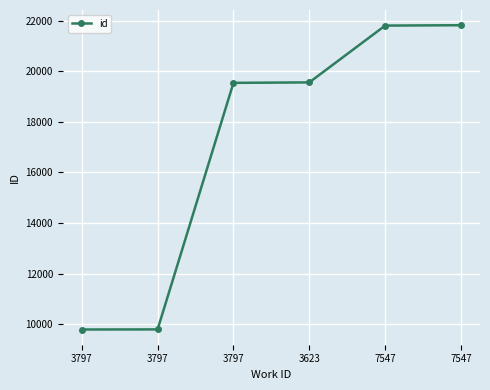

Count the number of data series in this chart.

1